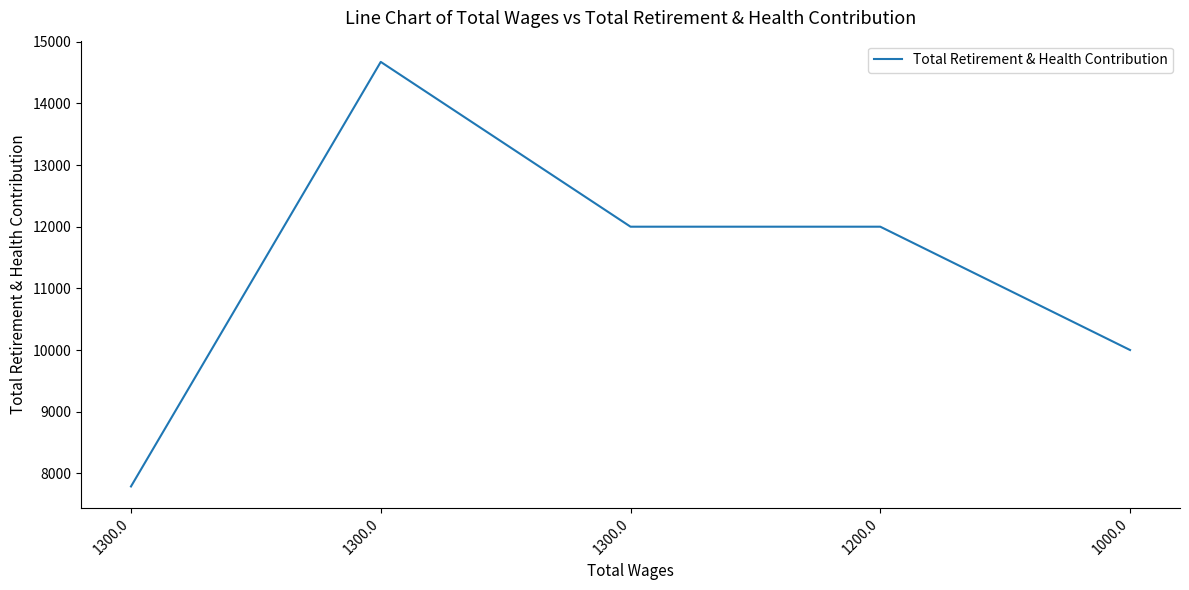

What is the change in value from 1300.0 to 1000.0?

+2213